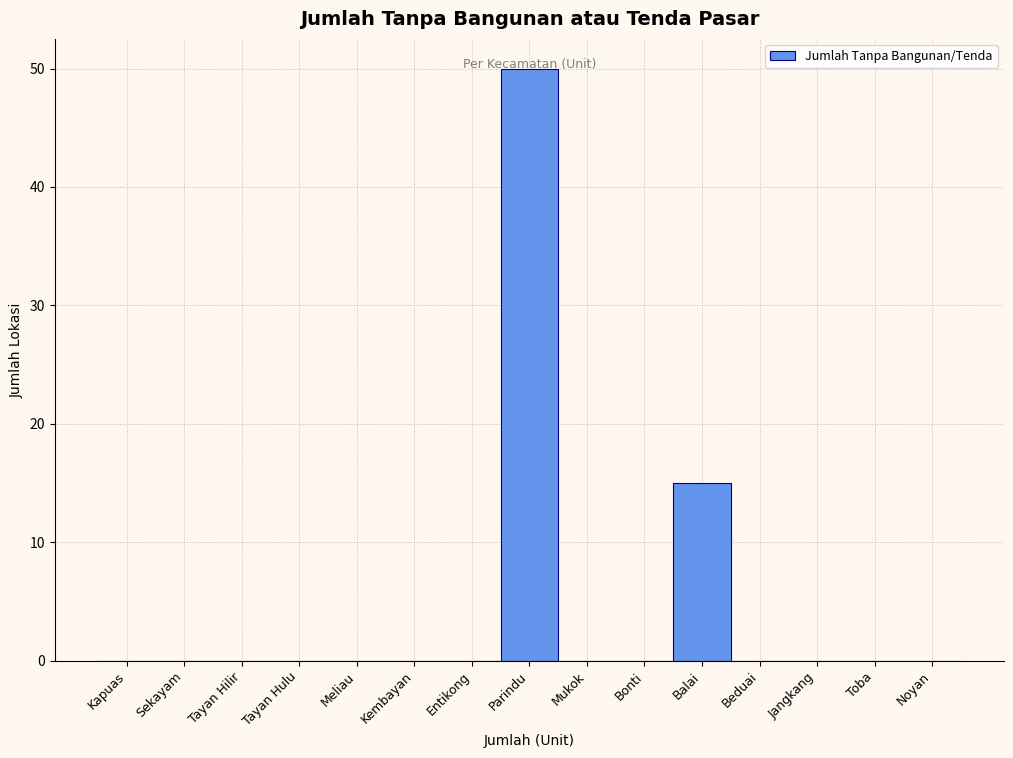

Which has a higher value, Parindu or Bonti?

Parindu